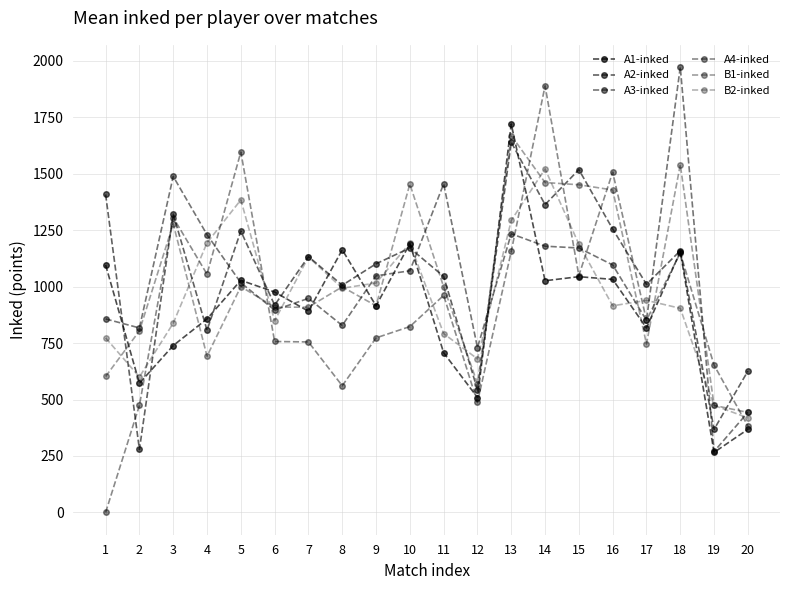

The B2-inked series shows 261 at 6. True or false?

False